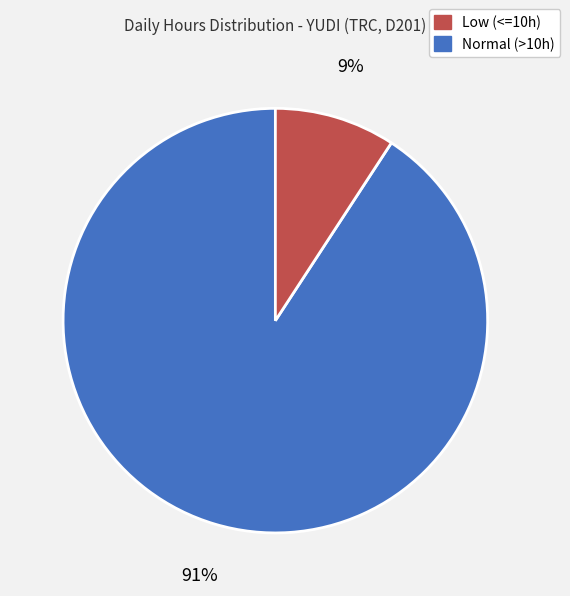

Is there a majority slice in this chart?

Yes